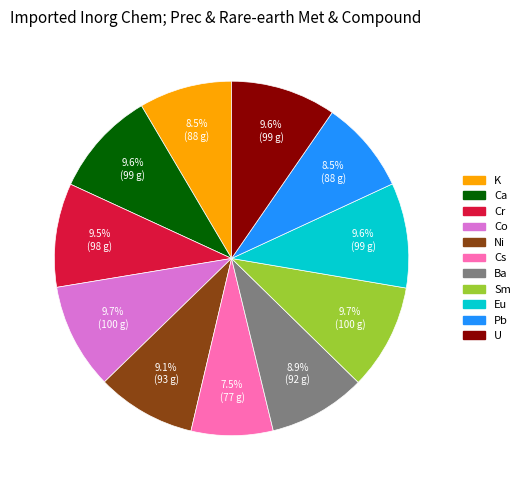

What portion of the pie excludes Ni?

90.9%